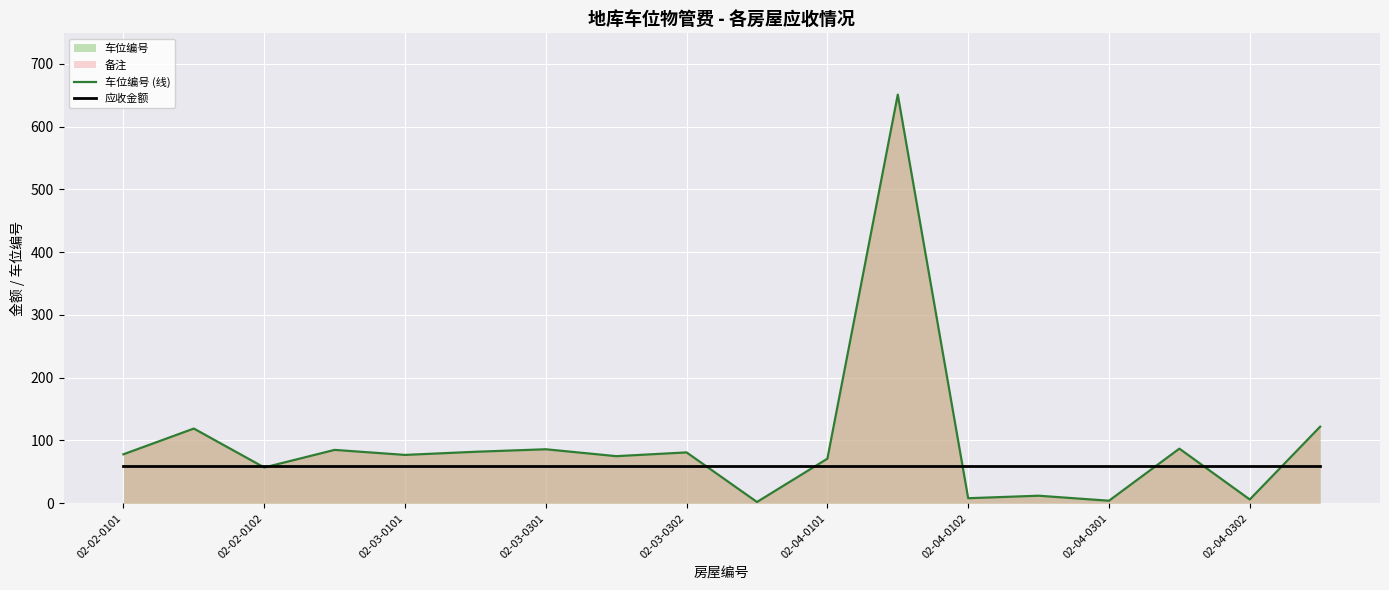

Which series ends up on top after the final intersection of 车位编号 (线) and 应收金额?

车位编号 (线)